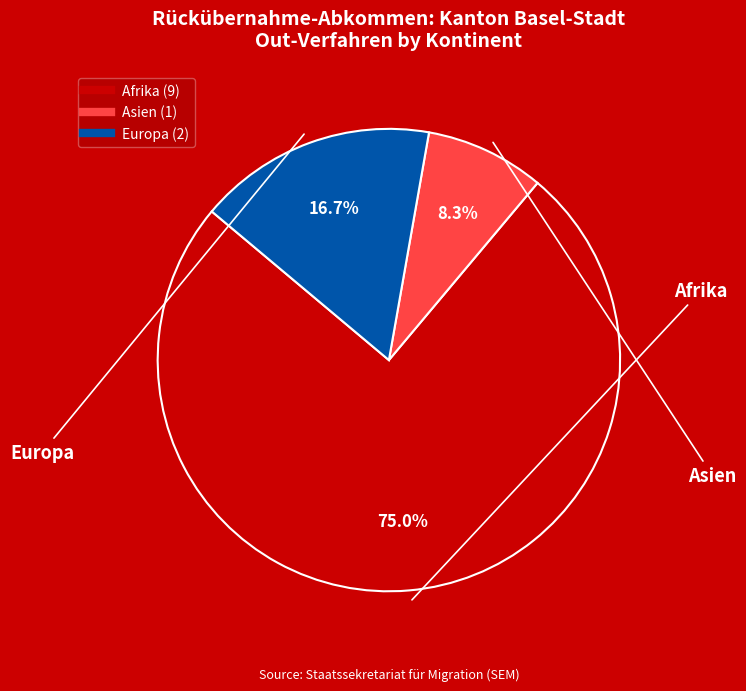

Which category has the biggest portion of the pie?

Afrika